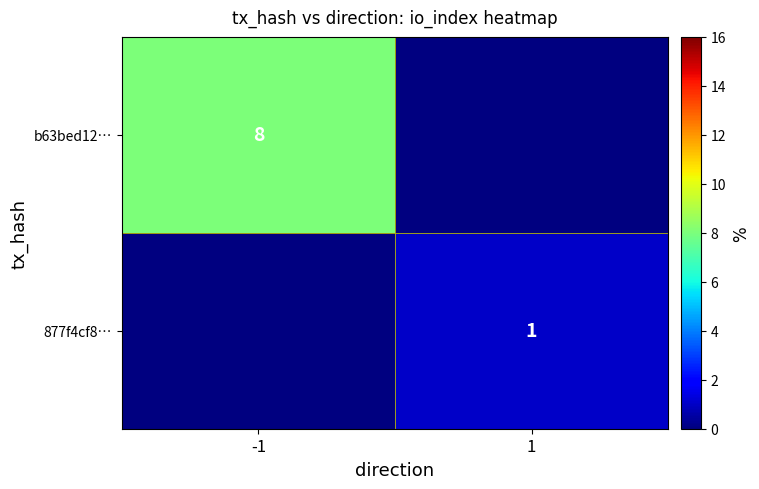

Is it true that b63bed12… equals 3 at -1?

False